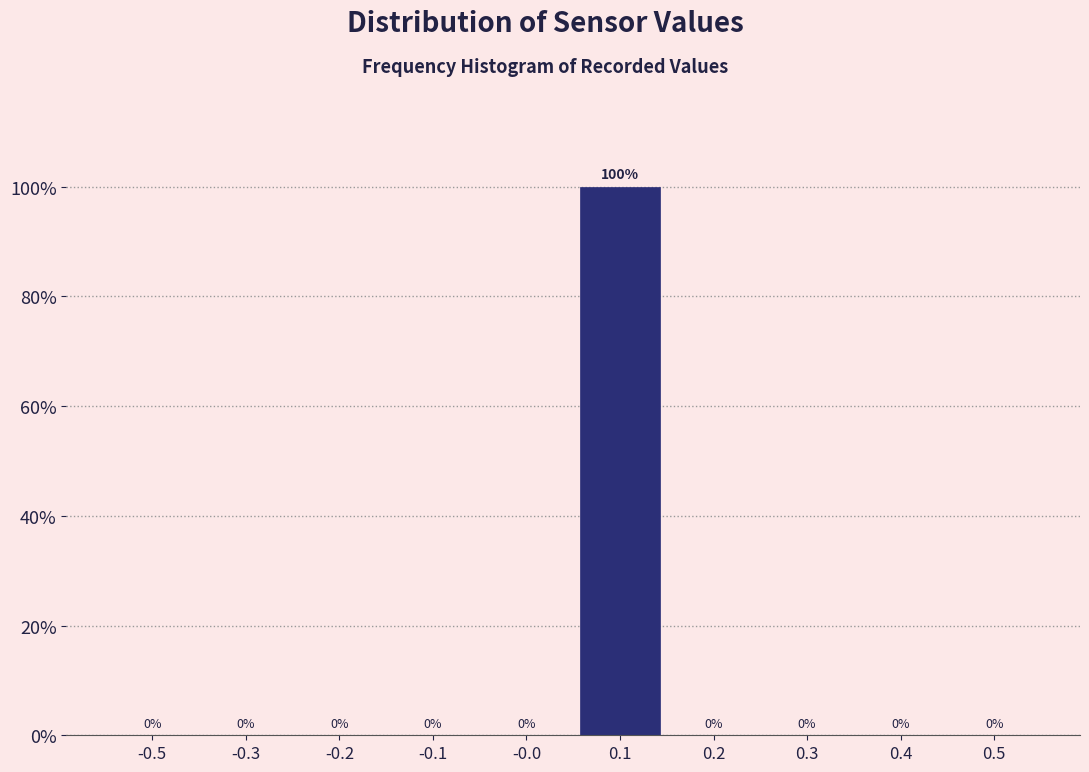

Reading left to right, transcribe all the data shown in this chart.

-0.5=0	-0.3=0	-0.2=0	-0.1=0	-0.0=0	0.1=100	0.2=0	0.3=0	0.4=0	0.5=0